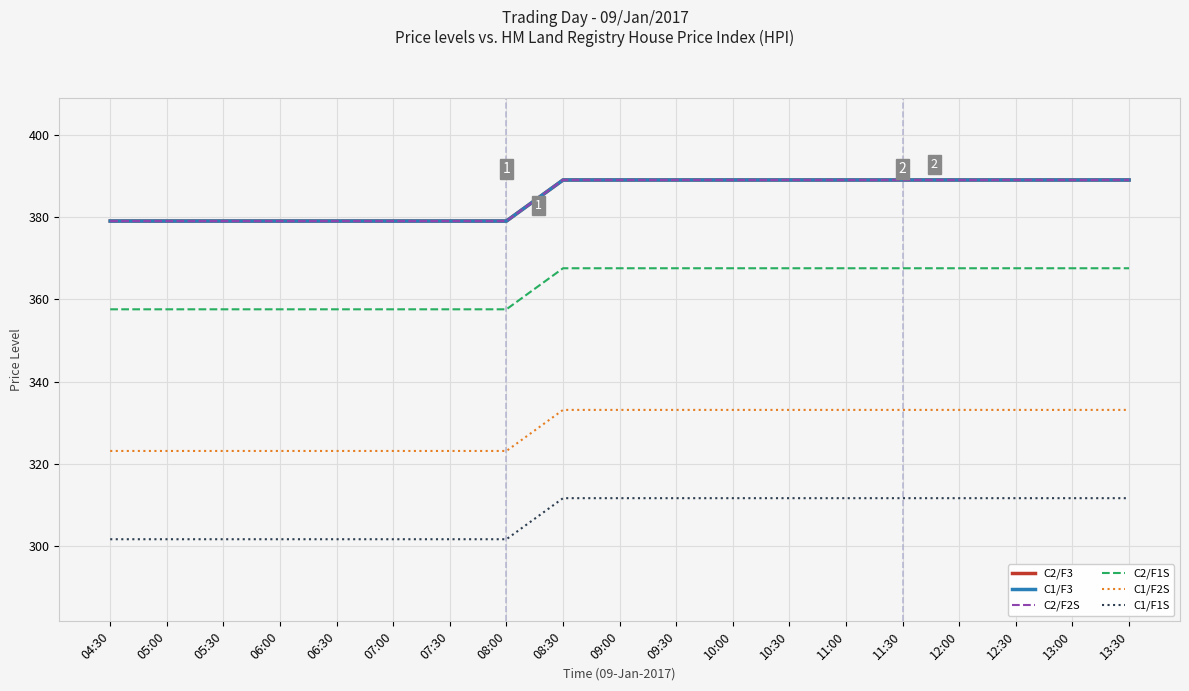

The value of C2/F2S at 10:30 is 640.6. True or false?

False